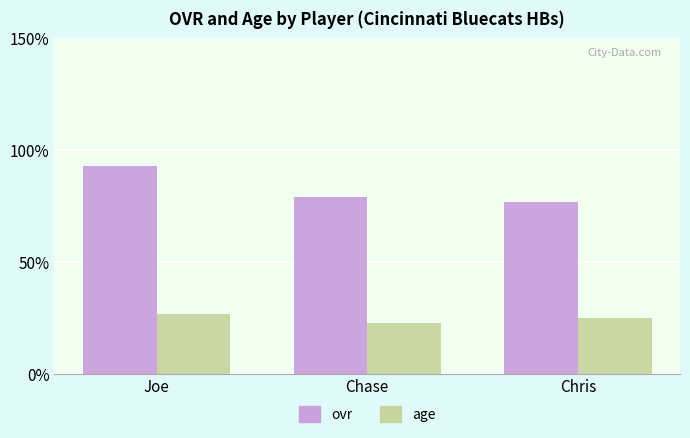

Reading left to right, transcribe all the data shown in this chart.

ovr: Joe=93	Chase=79	Chris=77
age: Joe=27	Chase=23	Chris=25